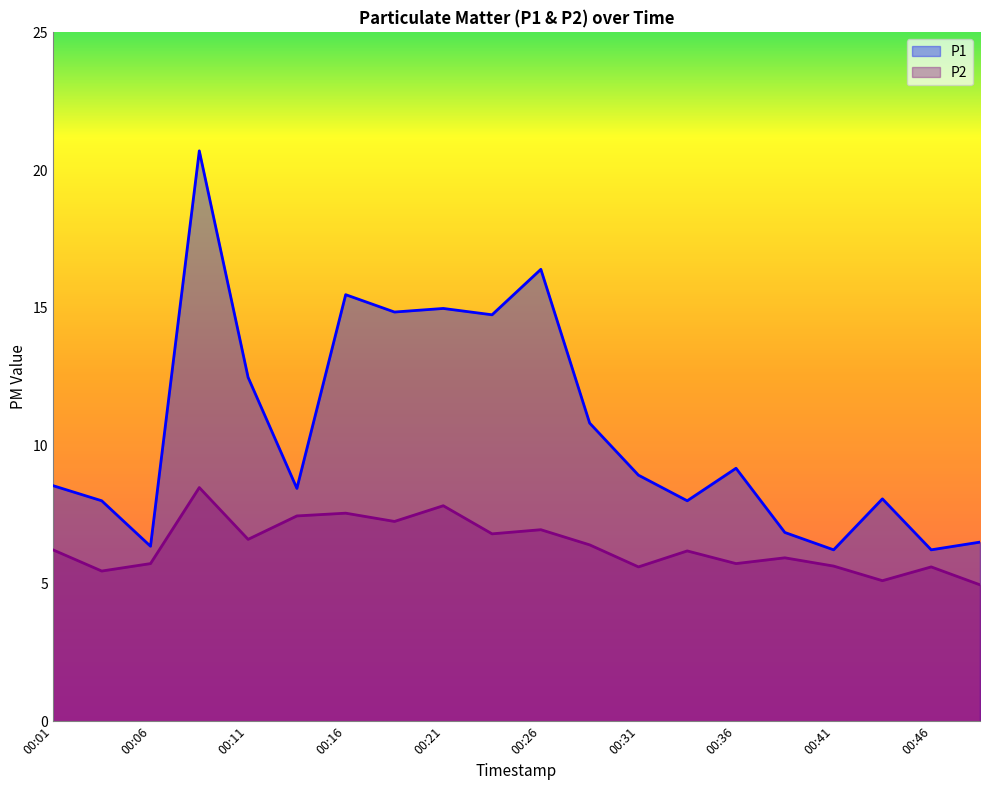

Is it true that P2 equals 5.7 at 00:06?

True